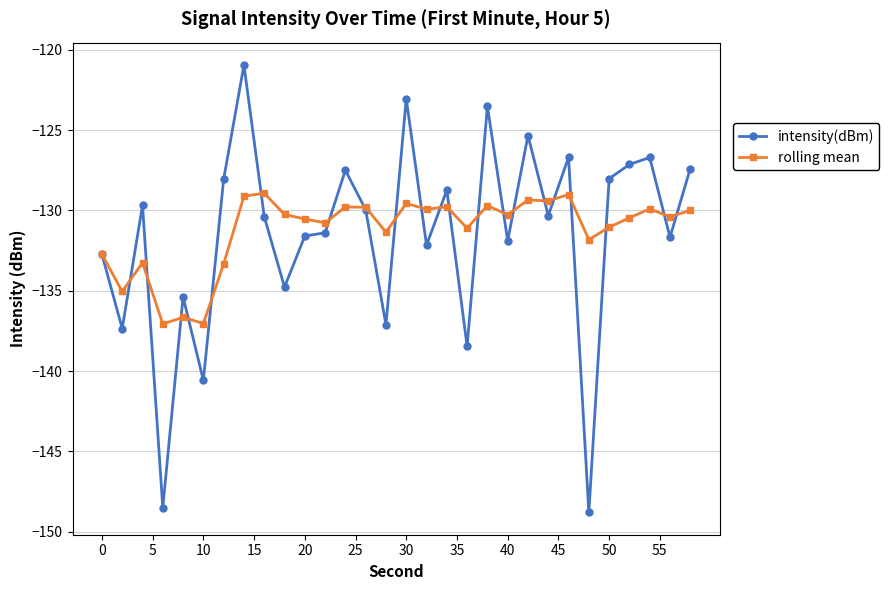

True or false: rolling mean has more than 0 points higher than both neighbors.

True